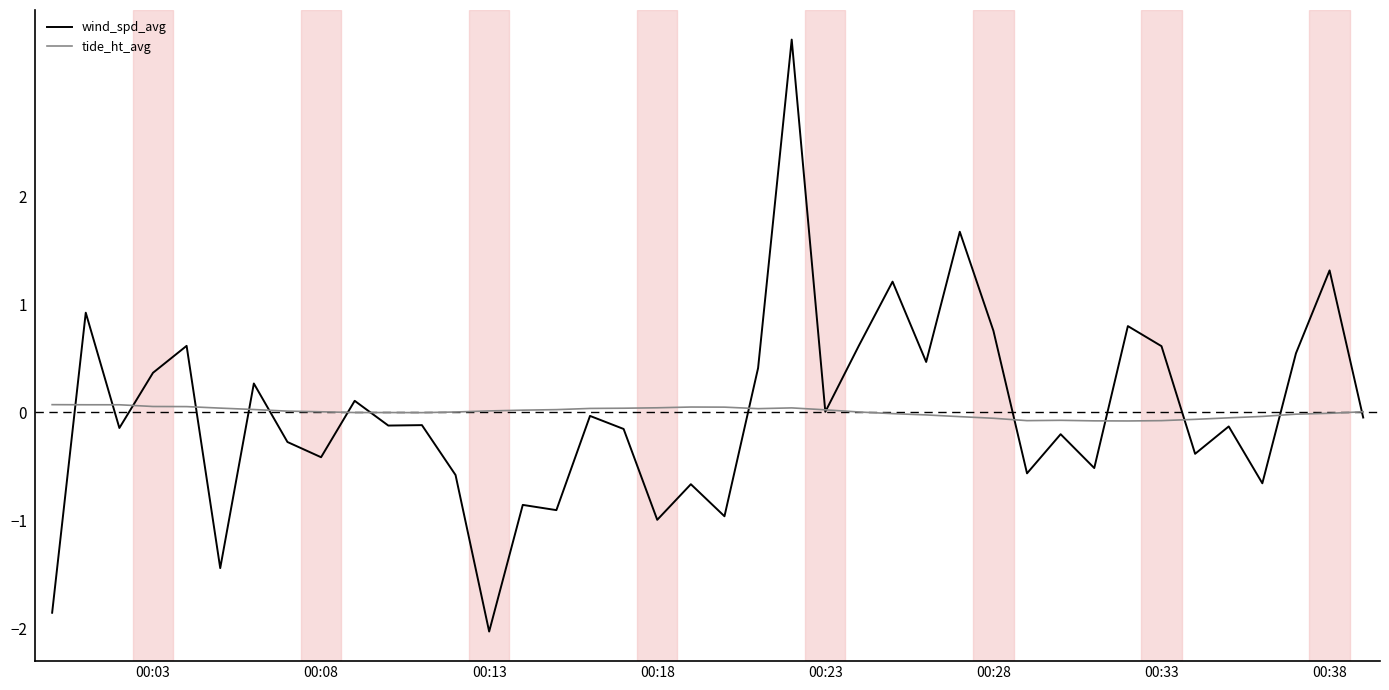

What is the smallest value displayed?

-2.0